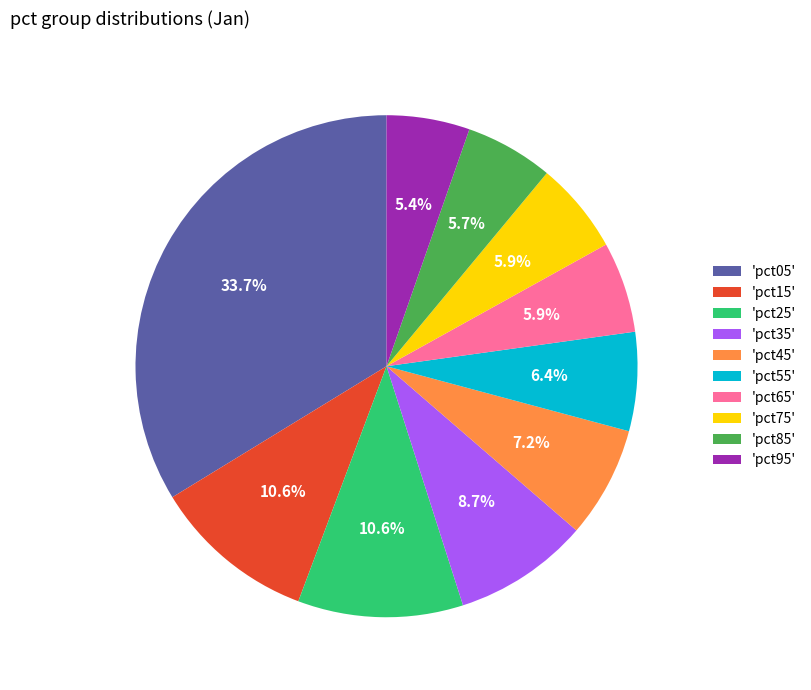

What is the largest slice in the pie chart?

'pct05'